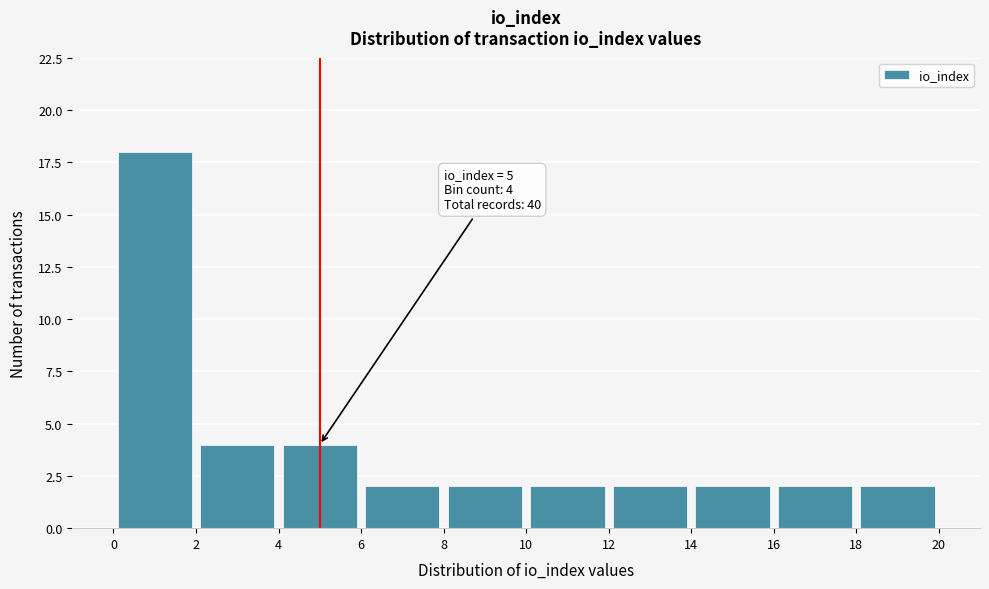

Over which range of the x-axis is the bar tallest?

0 to 2